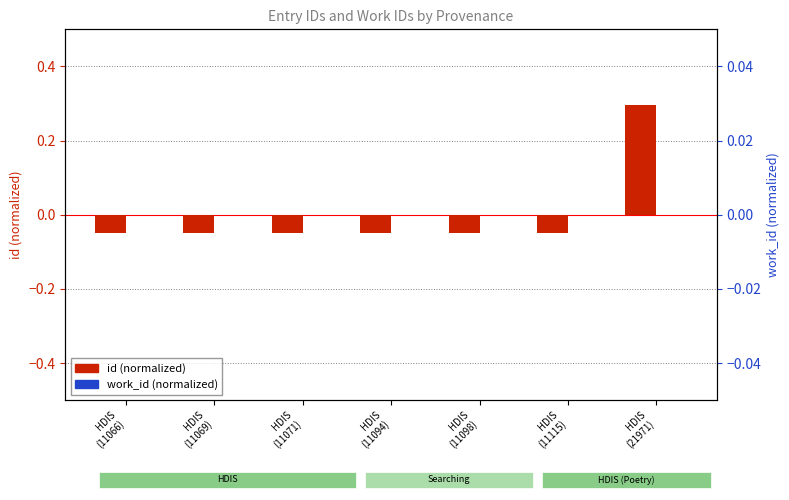

At HDIS
(11069), list the series in order from smallest to largest.

id (normalized), work_id (normalized)